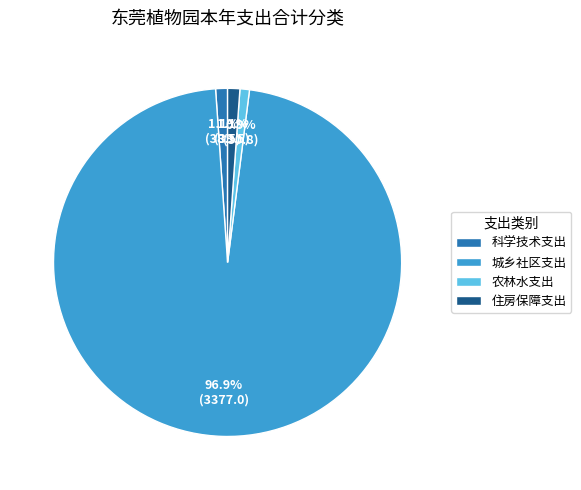

Does 住房保障支出 account for over 50% of the chart?

No